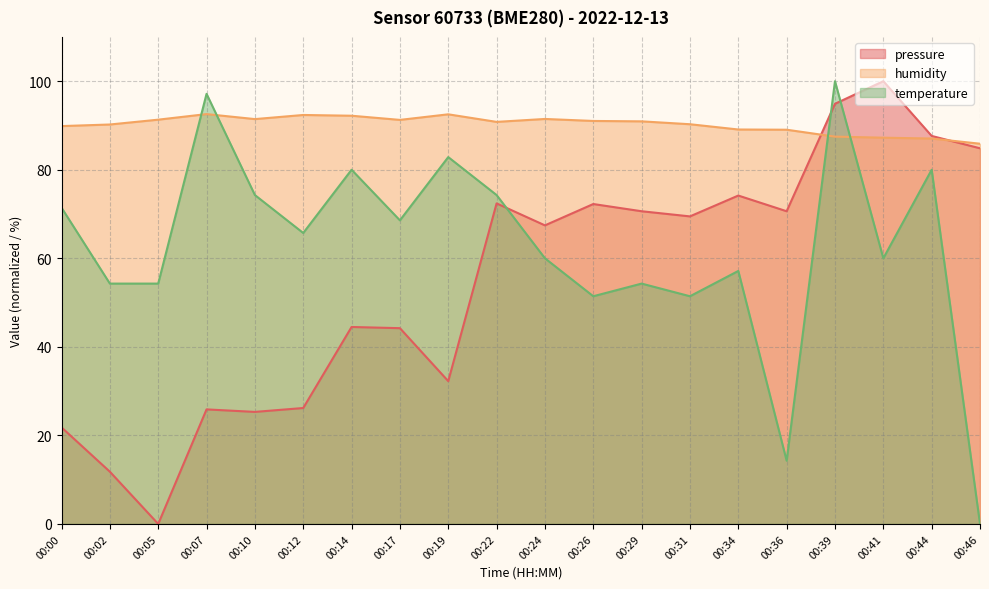

What is the sum of the pressure values at 00:24 and 00:10?

92.7